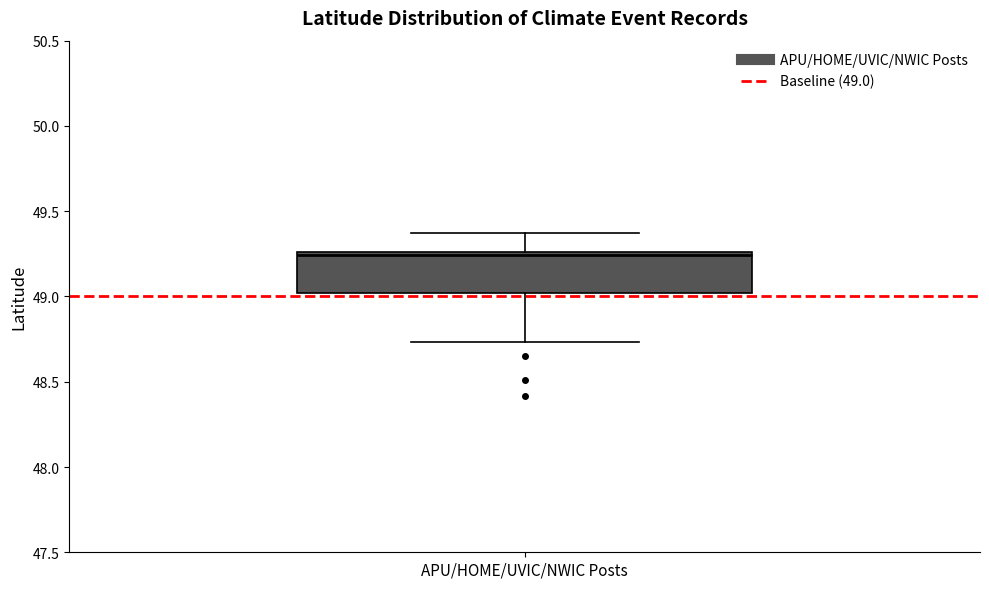

Read this box plot against the y-axis: the position of the median line, the range covered by the box, and the ends of both whiskers. The values are not printed on the chart, so give them approximately, as read against the axis.

median 49.25 (just below the box's upper edge), box 49.00 to 49.25, whiskers 48.75 to 49.35